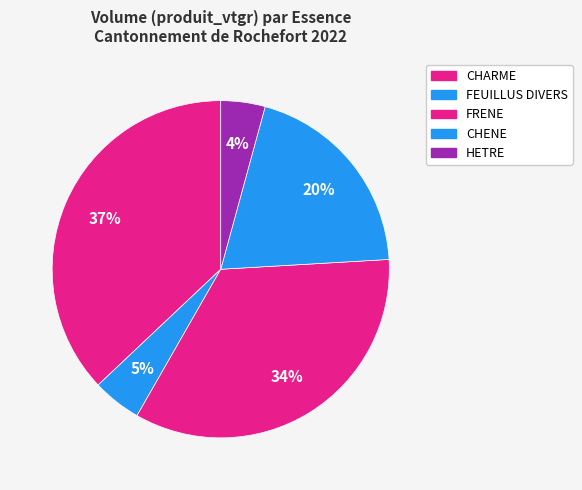

How many slices are in this pie chart?

5